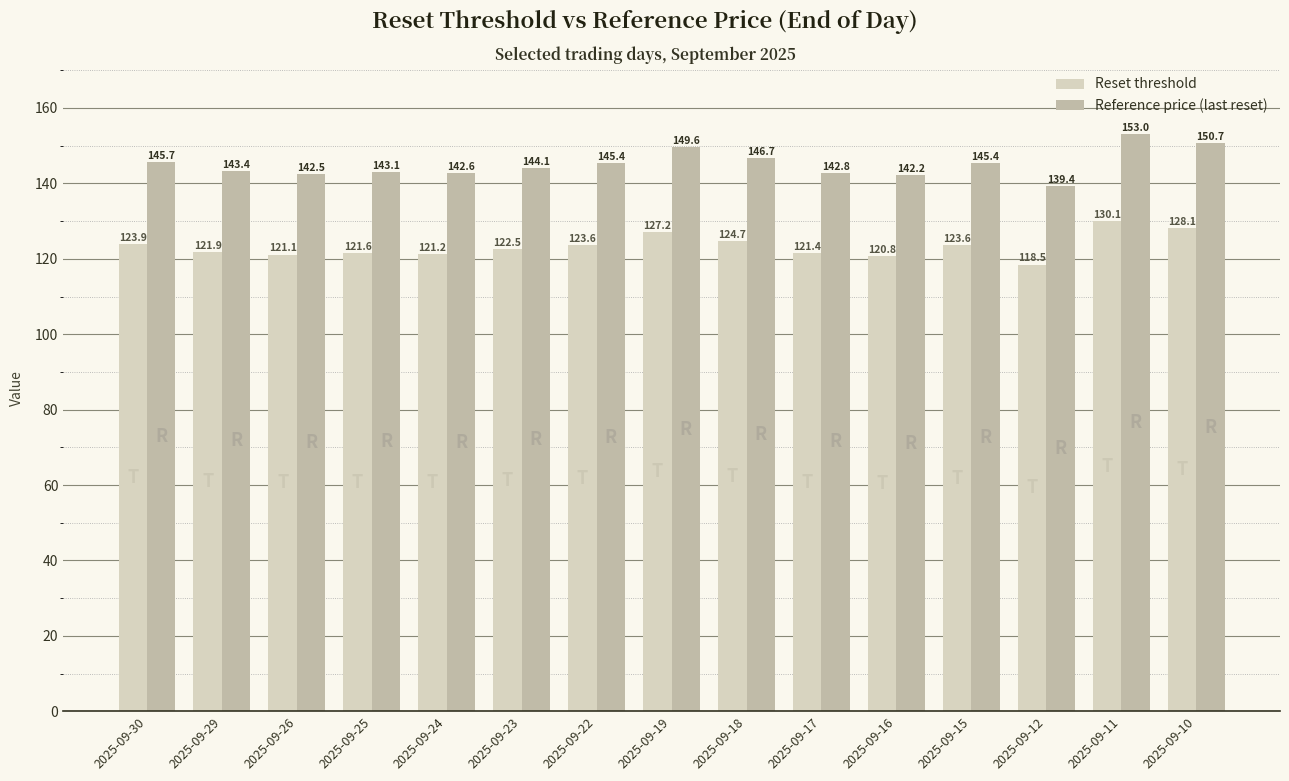

At which label does Reference price (last reset) first exceed 144?

2025-09-30